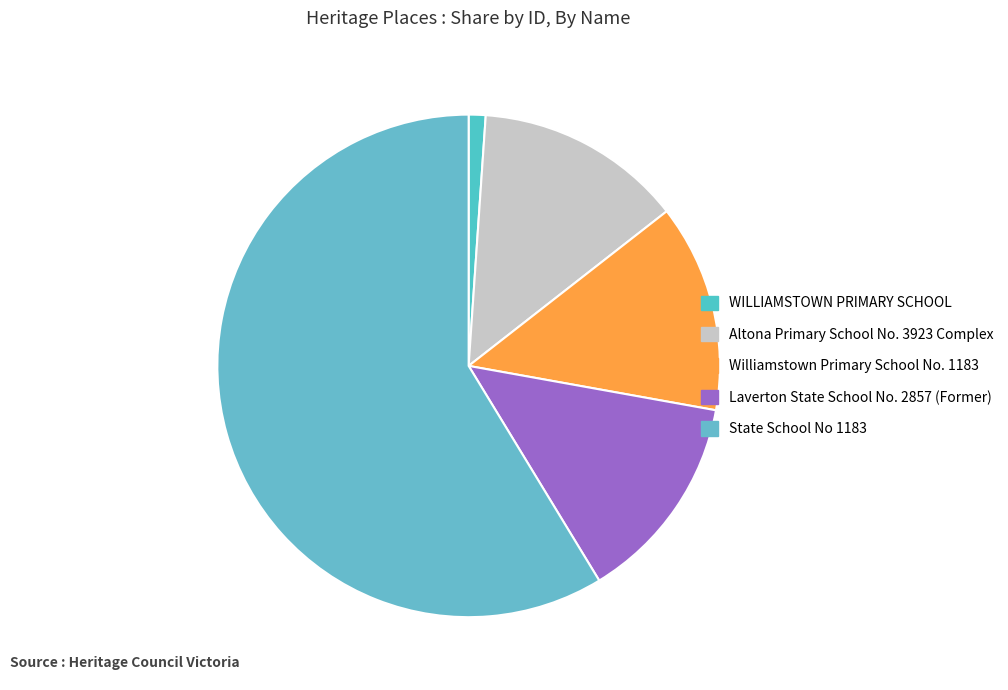

To the nearest percent, what is the average slice percentage?

20%